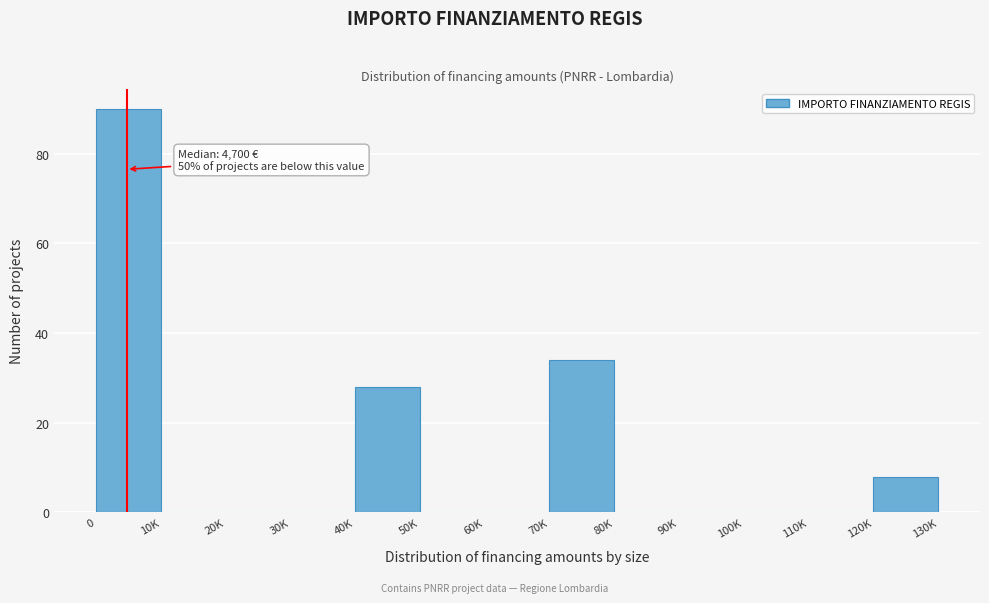

Reading right to left, transcribe all the data shown in this chart.

120K=8	110K=0	100K=0	90K=0	80K=0	70K=34	60K=0	50K=0	40K=28	30K=0	20K=0	10K=0	0=90